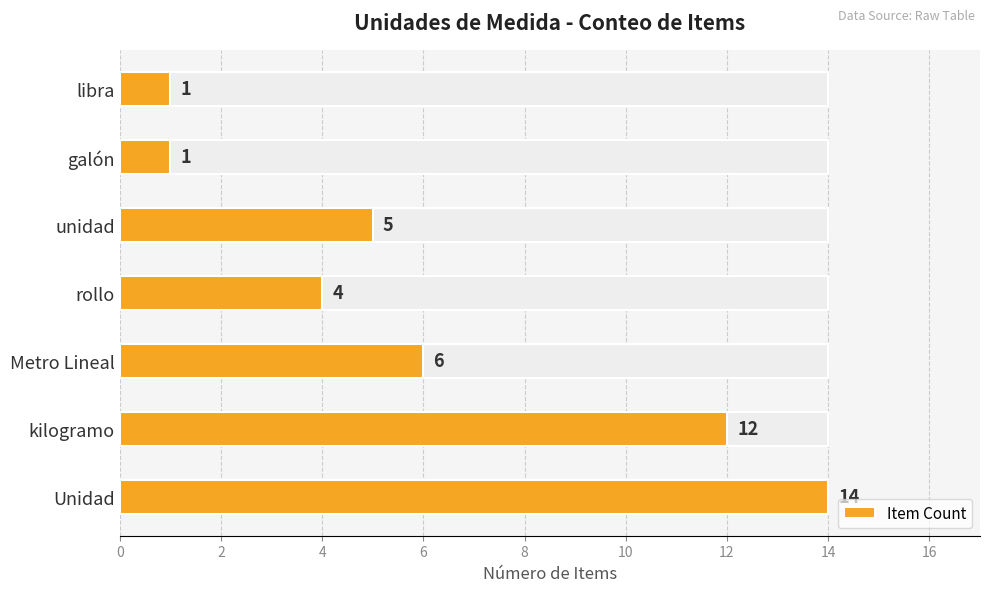

How many bars are there in total?

7